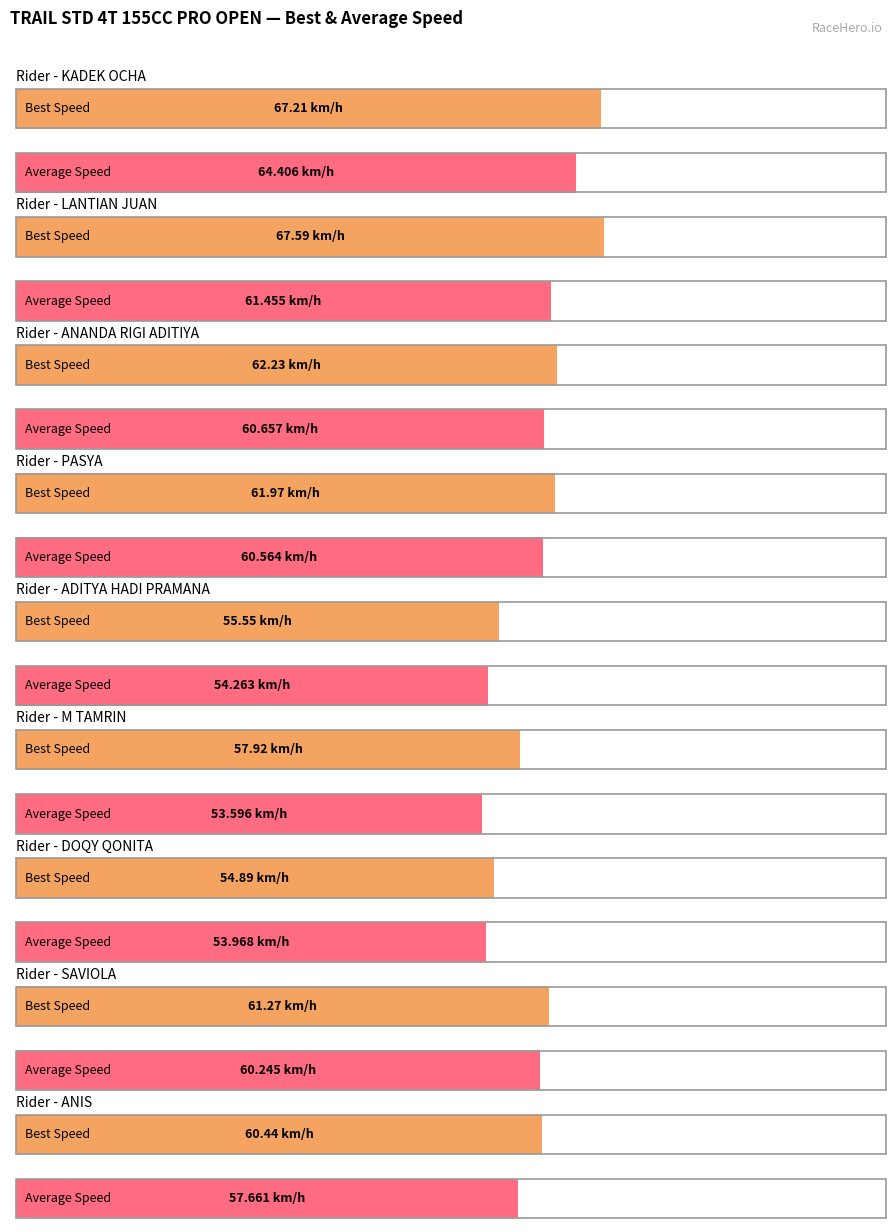

What is the label of the 5th bar from the right?

DOQY QONITA